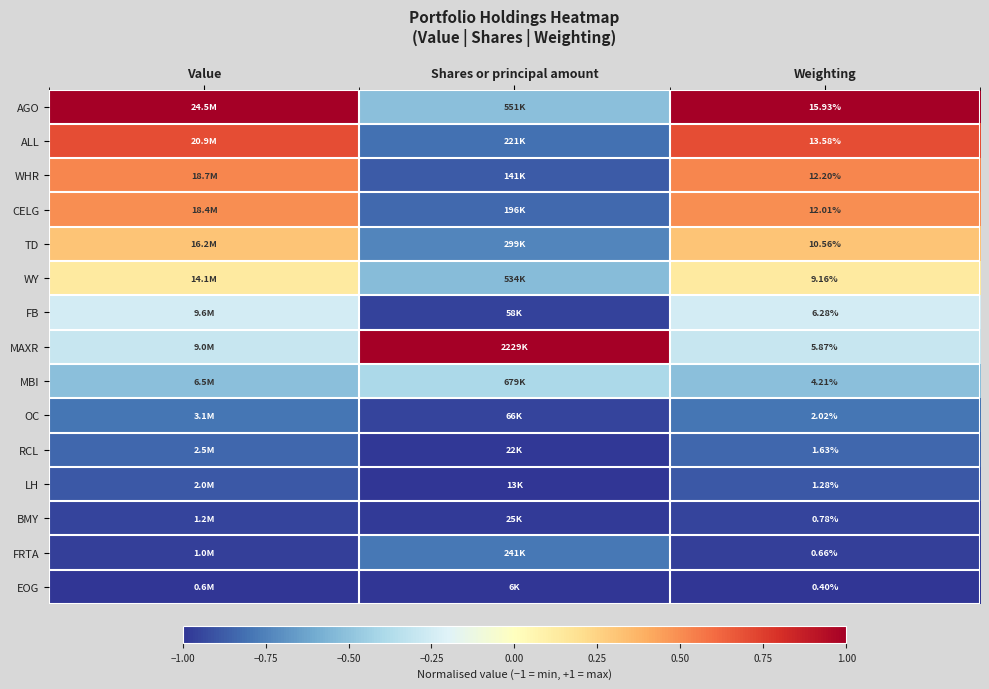

Is it true that CELG equals 0.3 at Weighting?

False